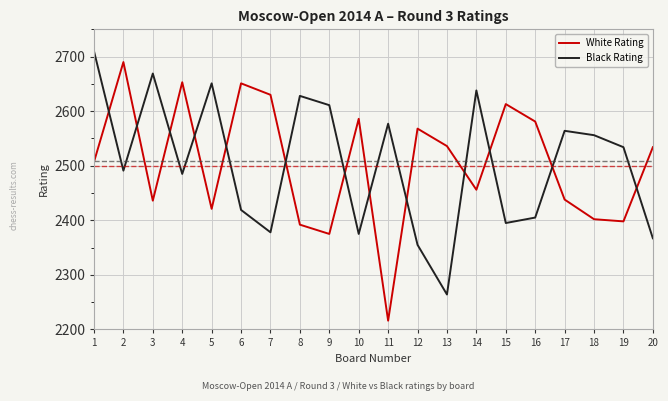

List the series in order of their peak value, lowest first.

White Rating, Black Rating